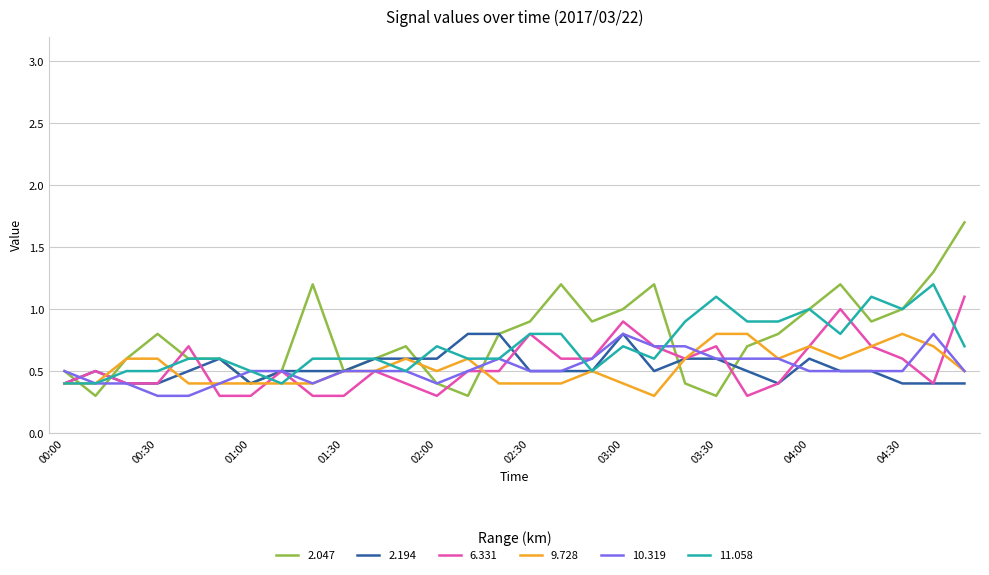

What is the highest value of the 2.047 series?

1.7